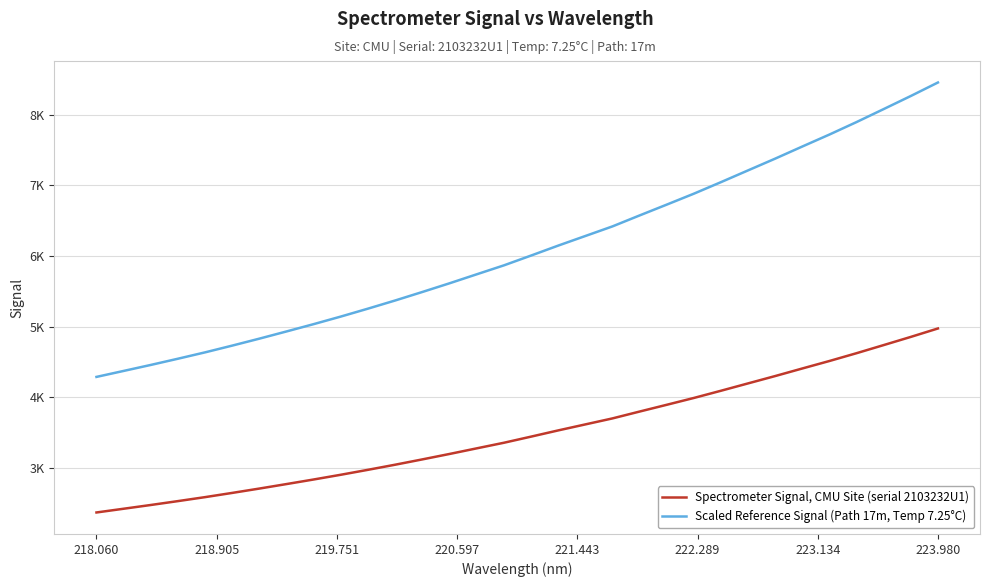

What are all the series names shown in the legend?

Spectrometer Signal, CMU Site (serial 2103232U1), Scaled Reference Signal (Path 17m, Temp 7.25°C)